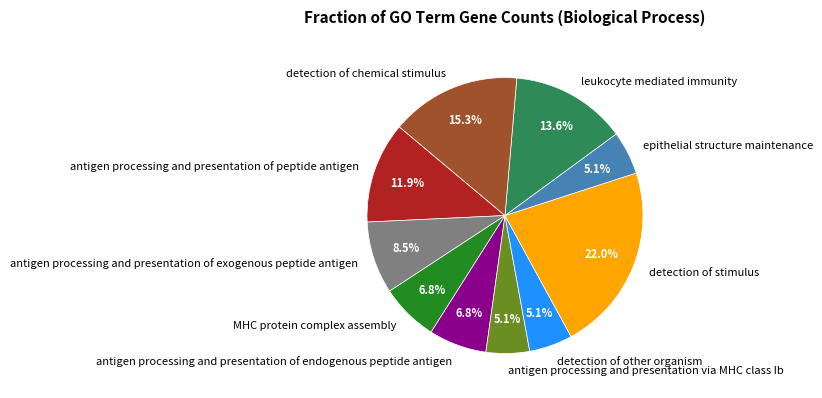

The antigen processing and presentation via MHC class Ib slice represents 5% of the pie. True or false?

True